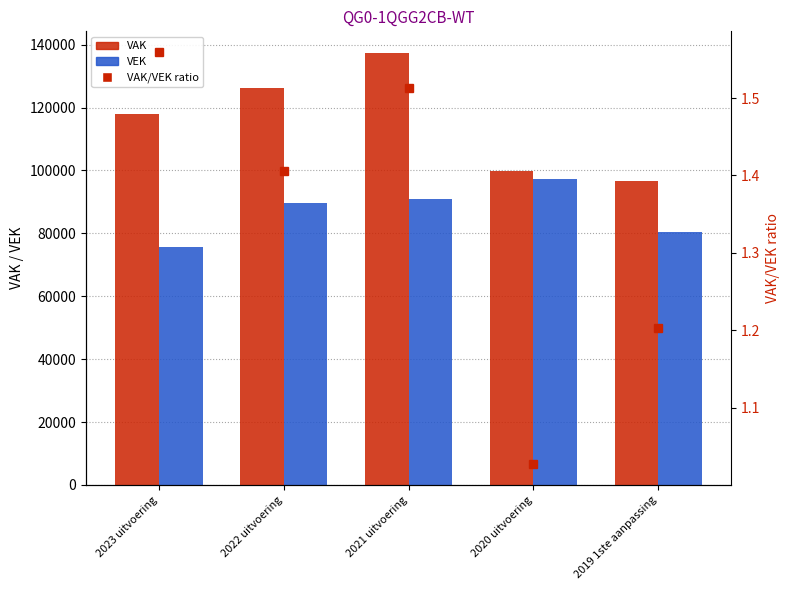

Between 2019 1ste aanpassing and 2021 uitvoering, which is larger?

2021 uitvoering